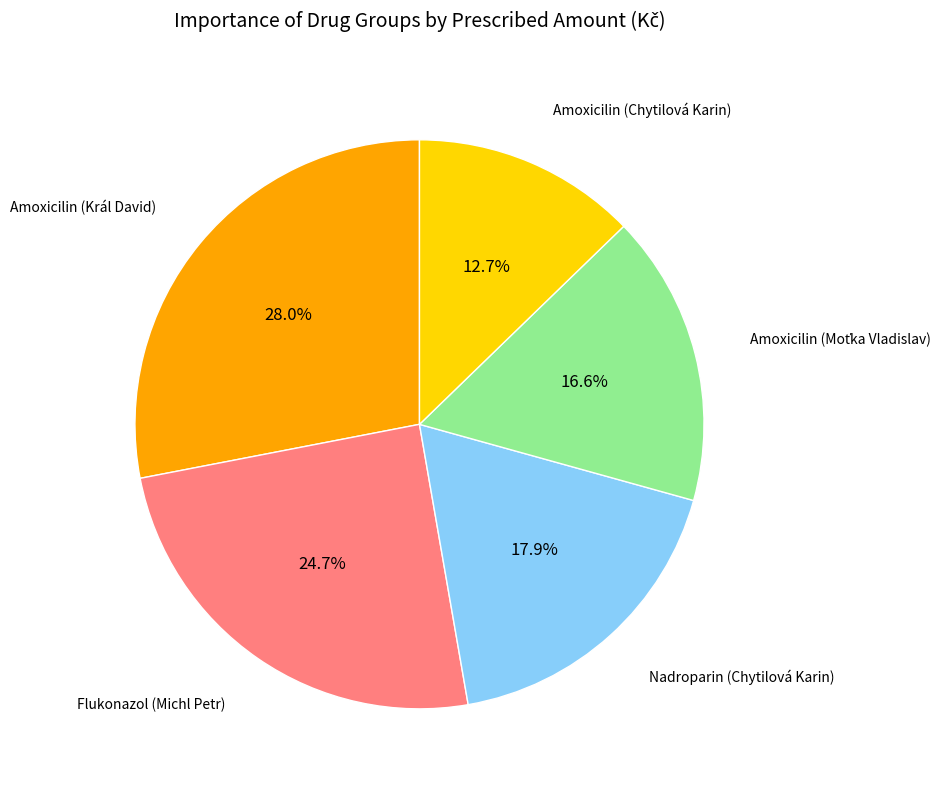

Is there any slice that represents more than half of the pie?

No